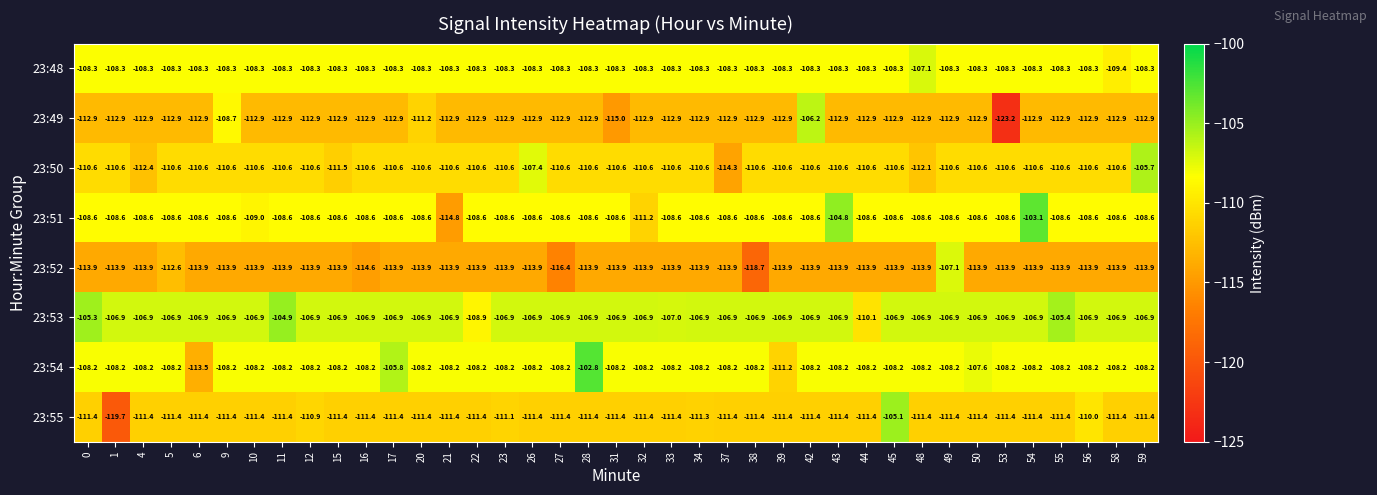

Which series has the largest total across all categories?

23:53